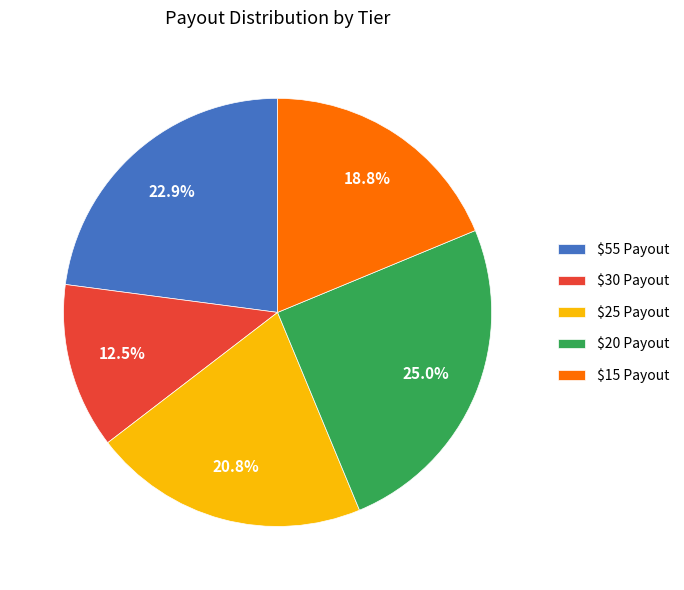

Which category has the smallest portion of the pie?

$30 Payout